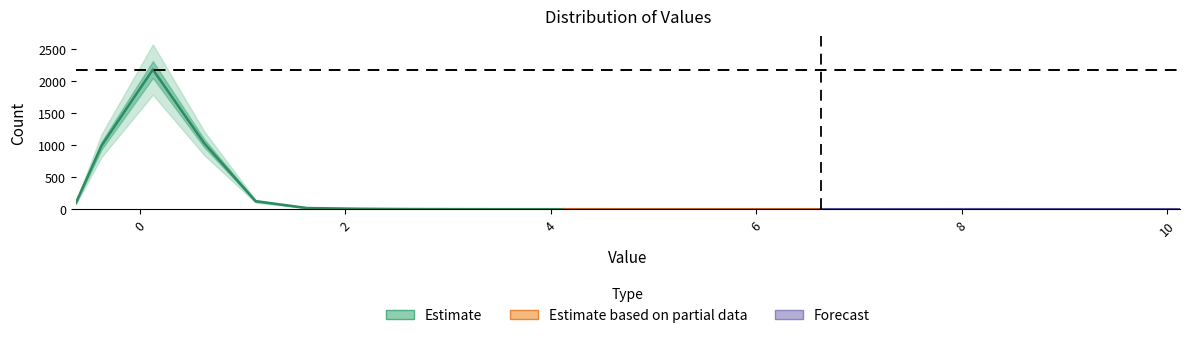

True or false: there are more than 1 points higher than both neighbors.

True